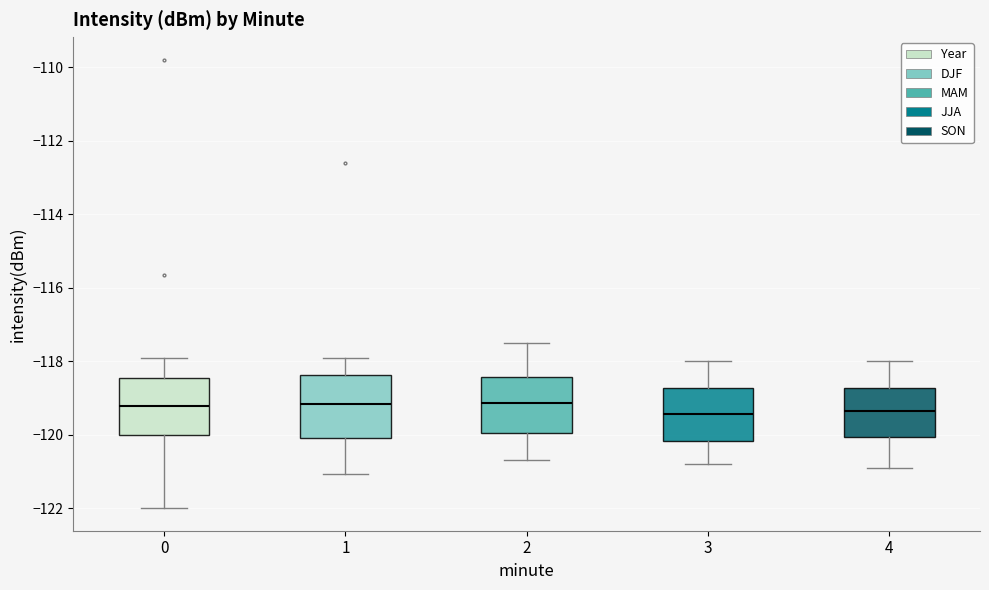

Reading left to right, read every box against the y-axis: the position of its median line, the range the box covers, and the ends of its whiskers. The values are not printed on the chart, so give them approximately, as read against the axis.

0: median -119.2, box -120.0 to -118.4, whiskers -122.0 to -118.0
1: median -119.2, box -120.0 to -118.4, whiskers -121.0 to -117.8
2: median -119.2, box -120.0 to -118.4, whiskers -120.6 to -117.4
3: median -119.4, box -120.2 to -118.8, whiskers -120.8 to -118.0
4: median -119.4, box -120.0 to -118.8, whiskers -120.8 to -118.0